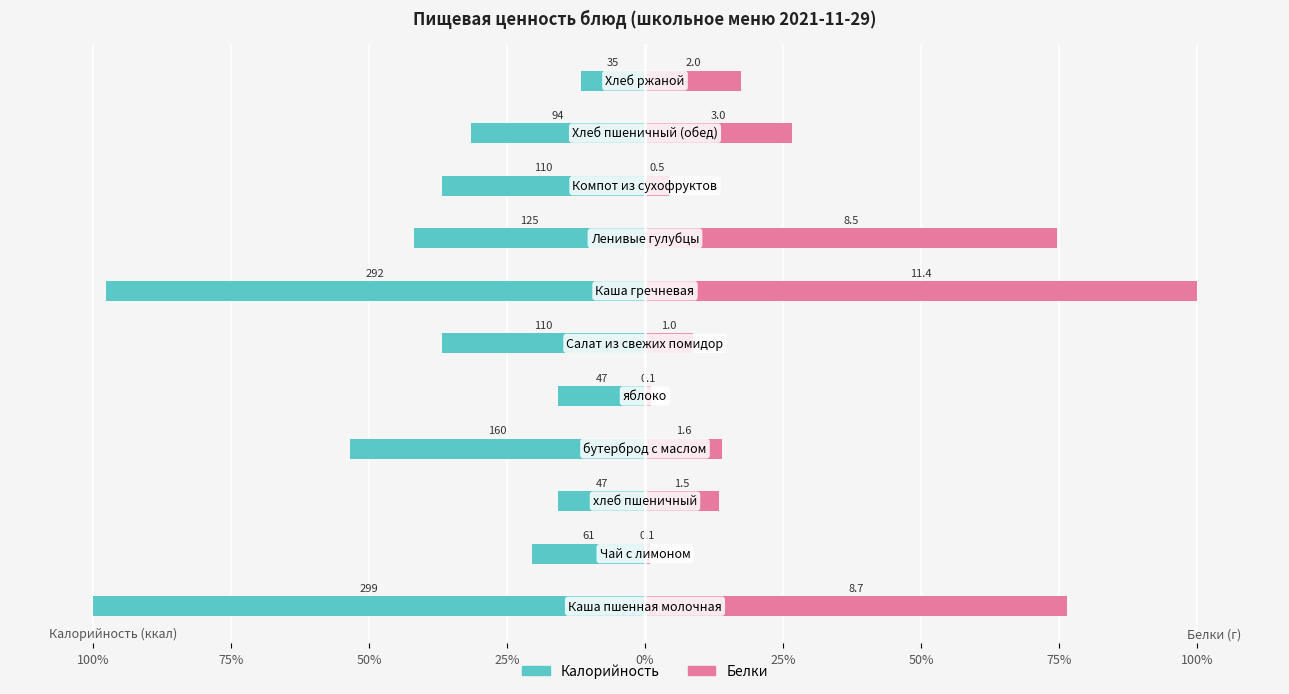

At how many categories does at least one series exceed -30?

11